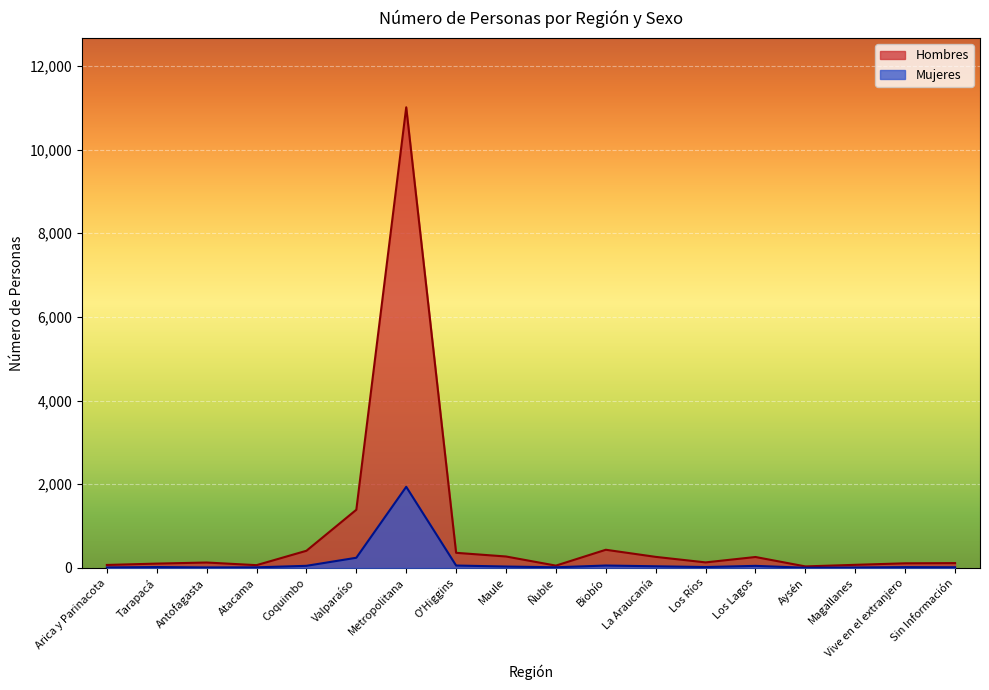

True or false: Hombres has a value of 54 at Ñuble.

True